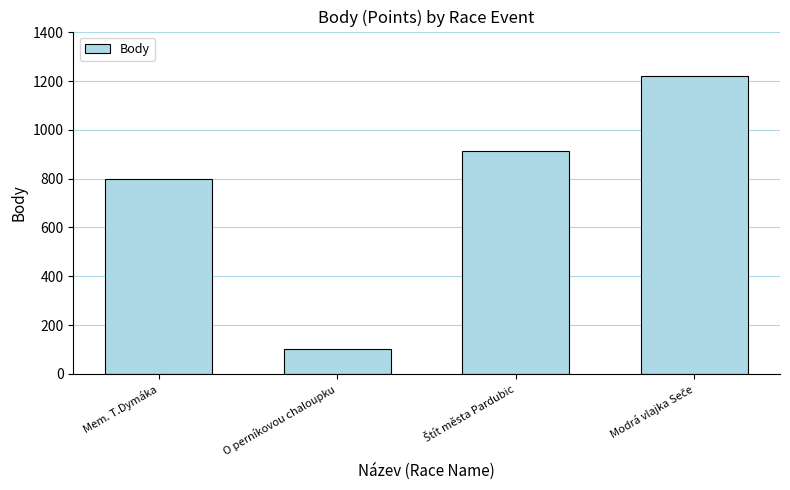

What is the difference between the second highest and minimum values?

814